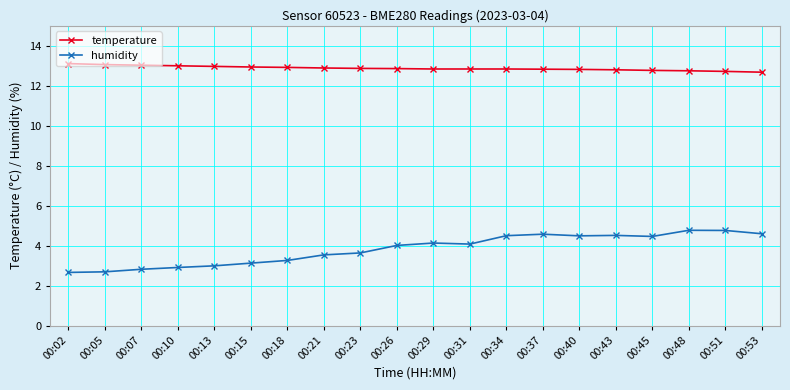

What is the value of the humidity point at the 13th from the left?

4.5